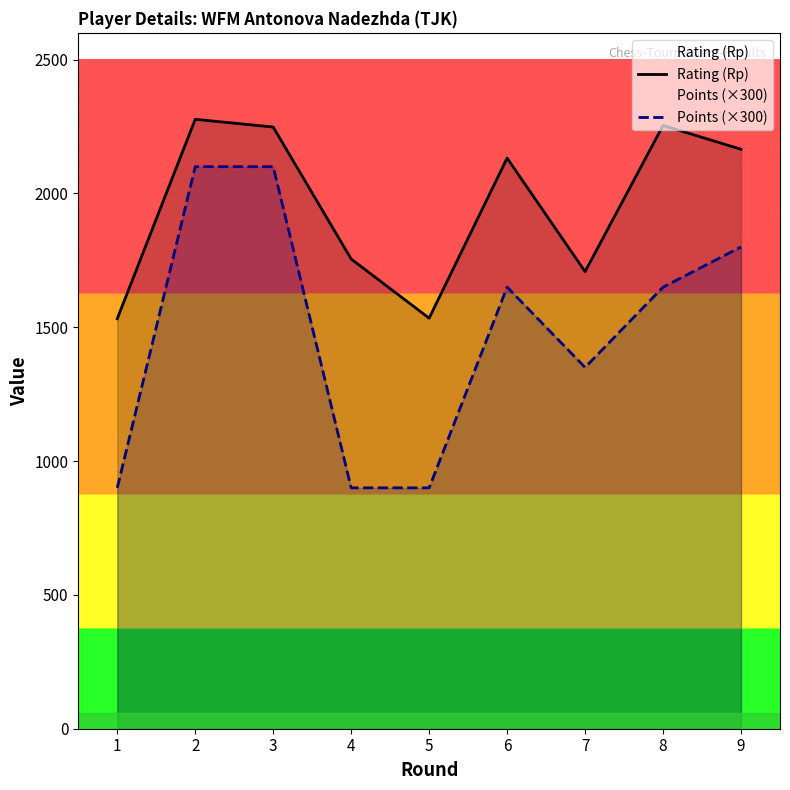

Is it true that Rating (Rp) equals 1172 at 4?

False